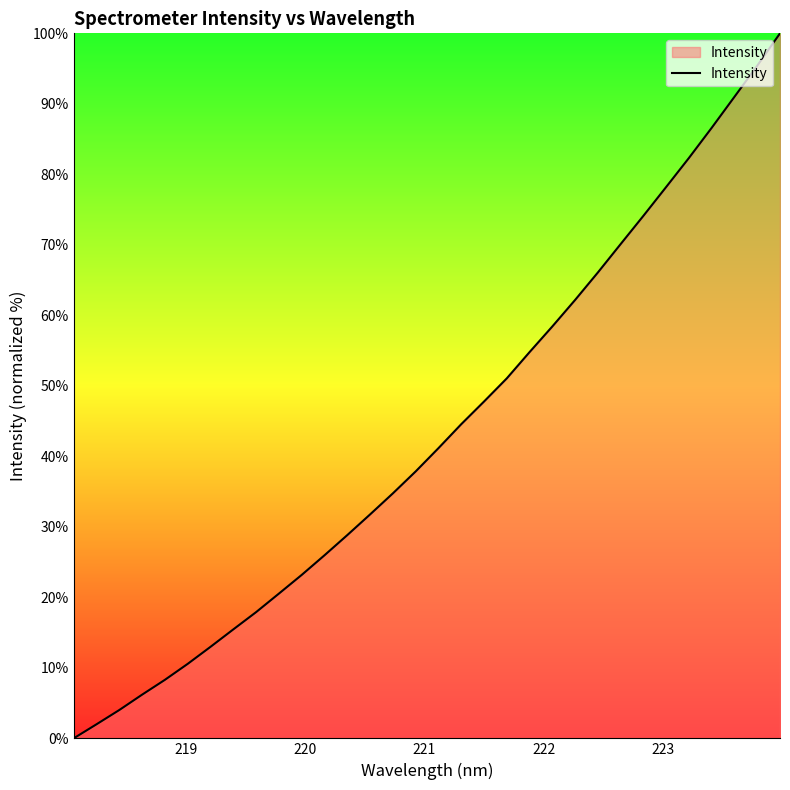

What is the difference between the maximum and minimum values?

100.0